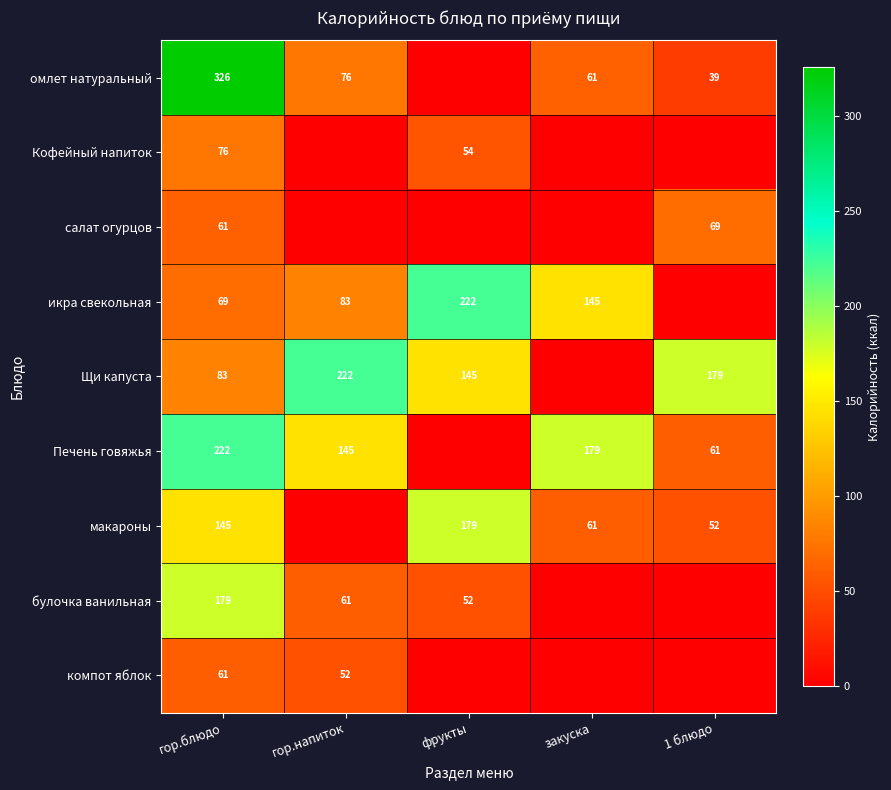

What is the difference between the булочка ванильная values at гор.блюдо and гор.напиток?

118